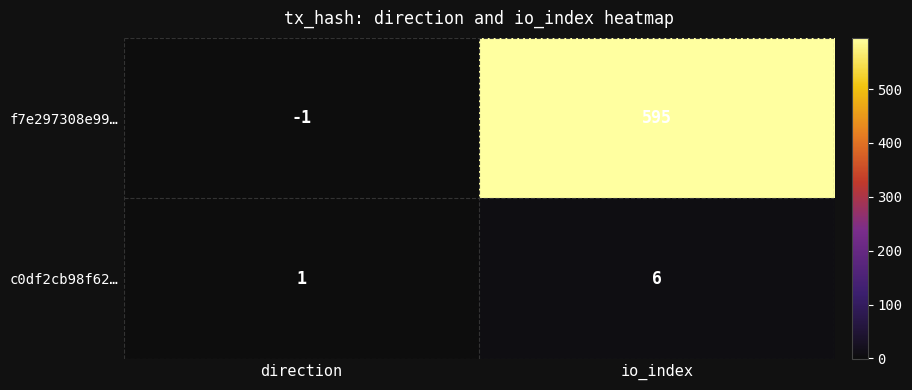

What is the difference between the c0df2cb98f62… values at direction and io_index?

5